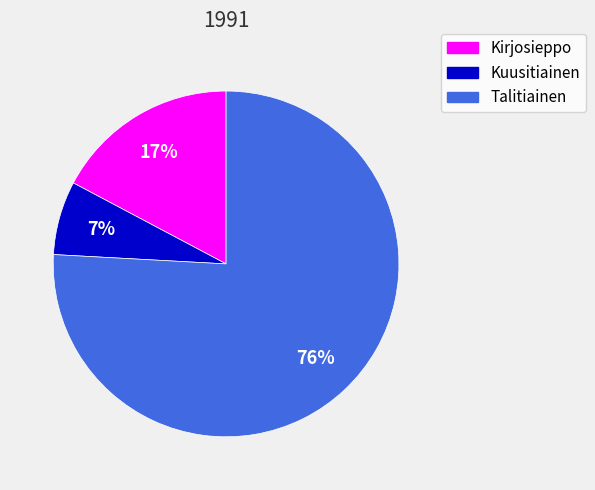

True or false: Kirjosieppo accounts for 17% of the total.

True